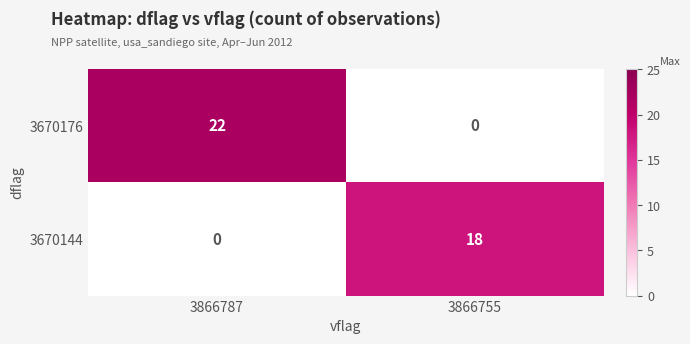

What is the spread (max minus min) of values at 3866787?

22